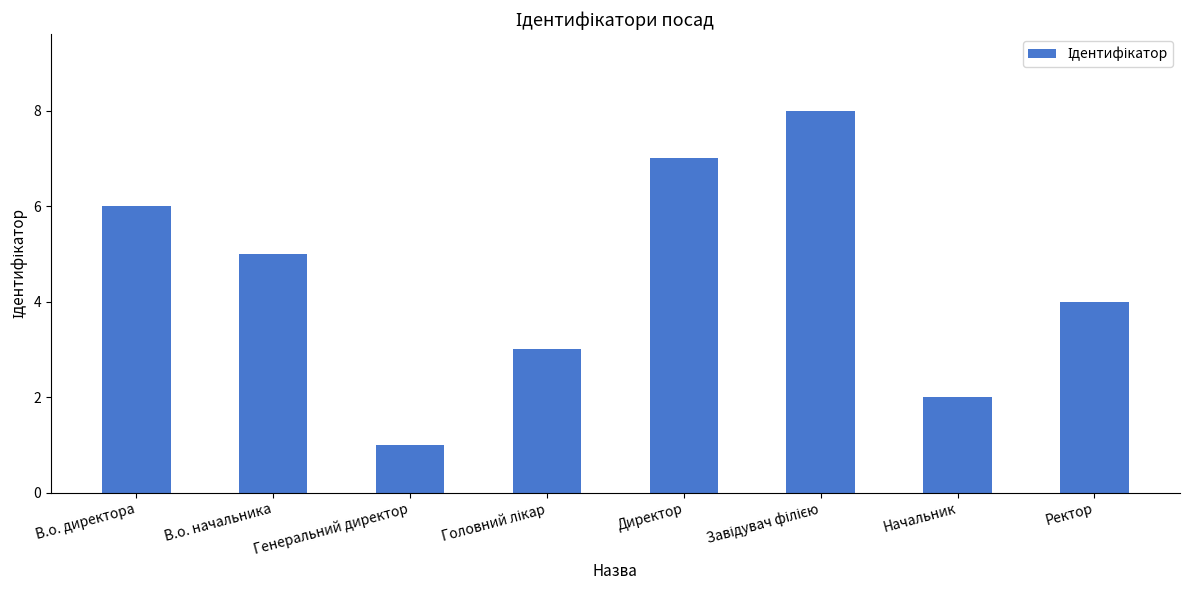

Are the bars grouped side by side (vs. stacked)?

No